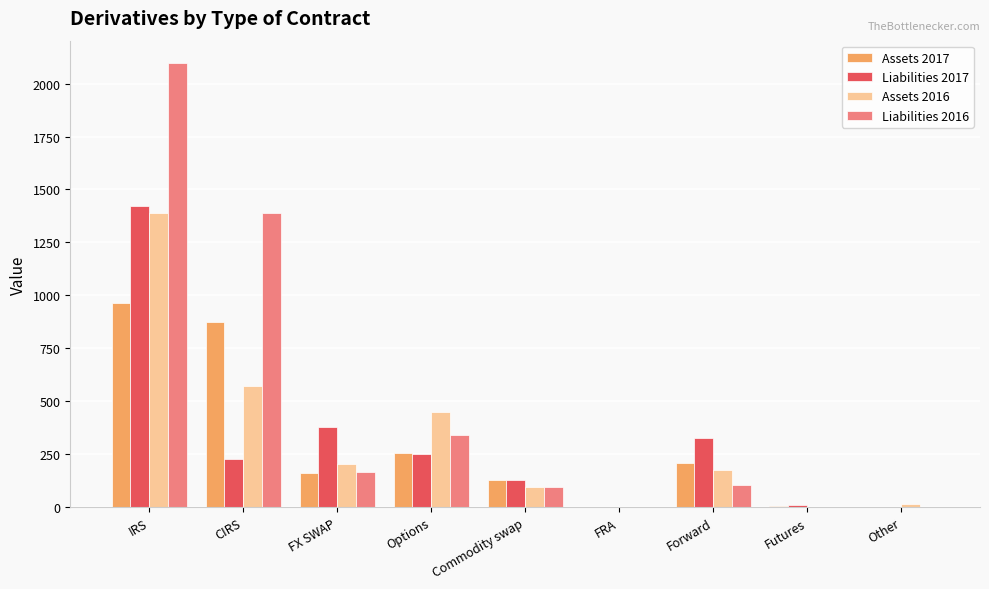

What is the sum of the Assets 2017 values at Options and CIRS?

1128